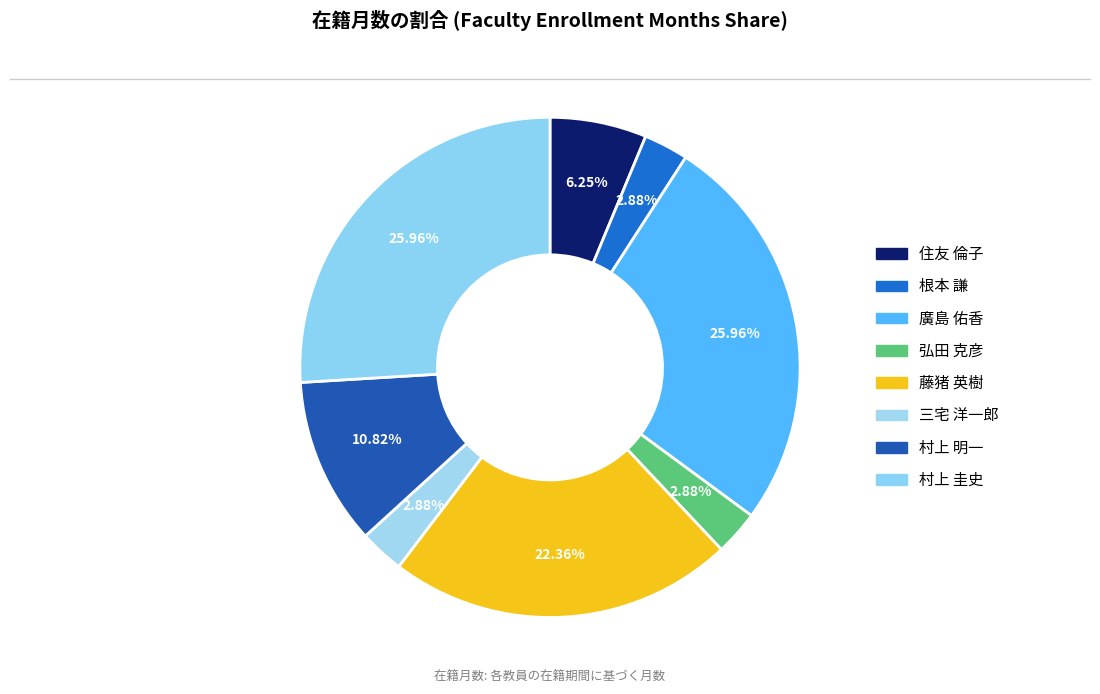

How many slices are in this pie chart?

8